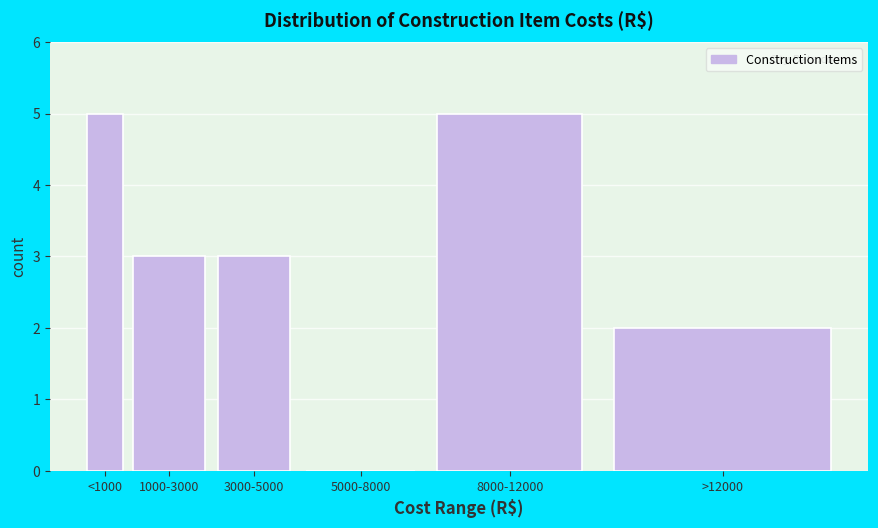

Reading left to right, what are all the values shown in this chart?

<1000=5	1000-3000=3	3000-5000=3	5000-8000=0	8000-12000=5	>12000=2